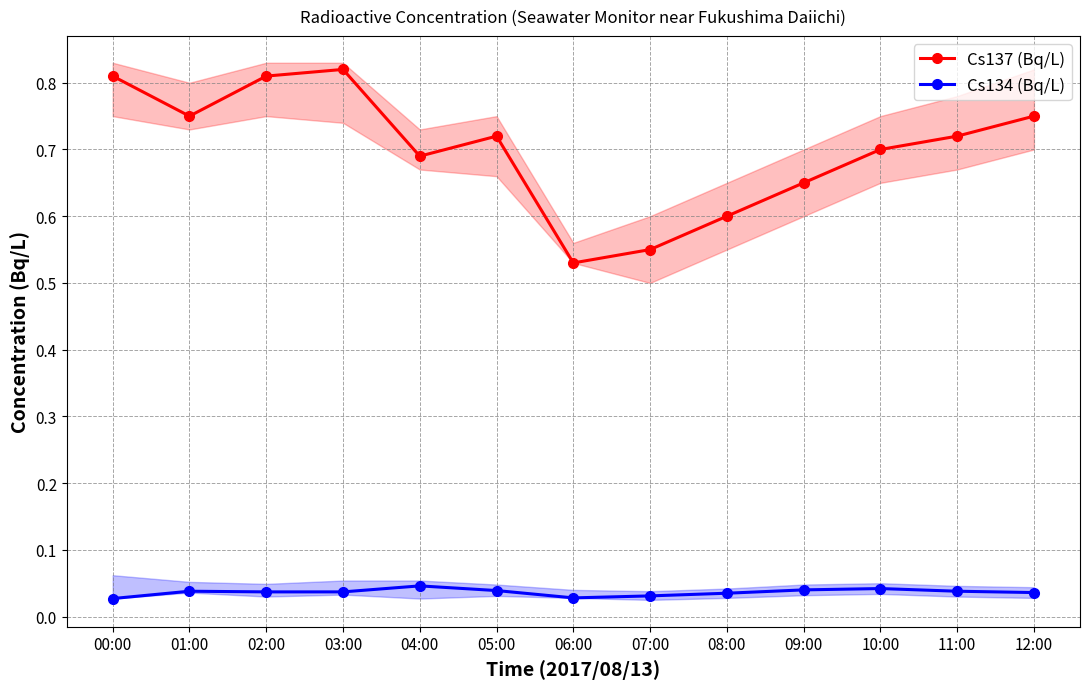

Which series changed the most between 06:00 and 08:00?

Cs137 (Bq/L)